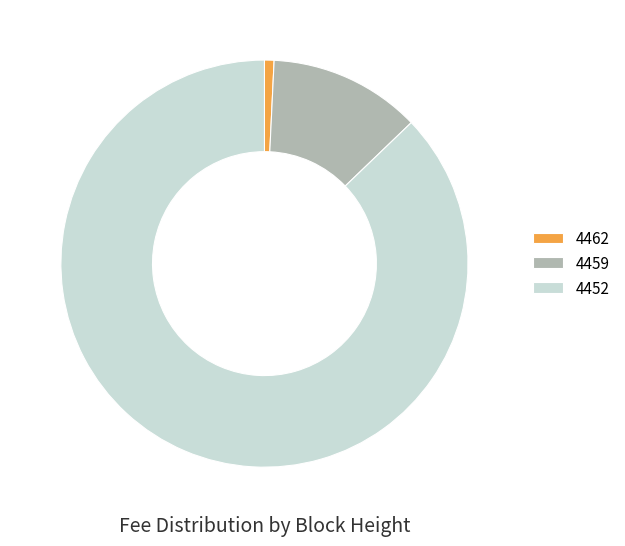

The 4459 slice represents 1% of the pie. True or false?

False